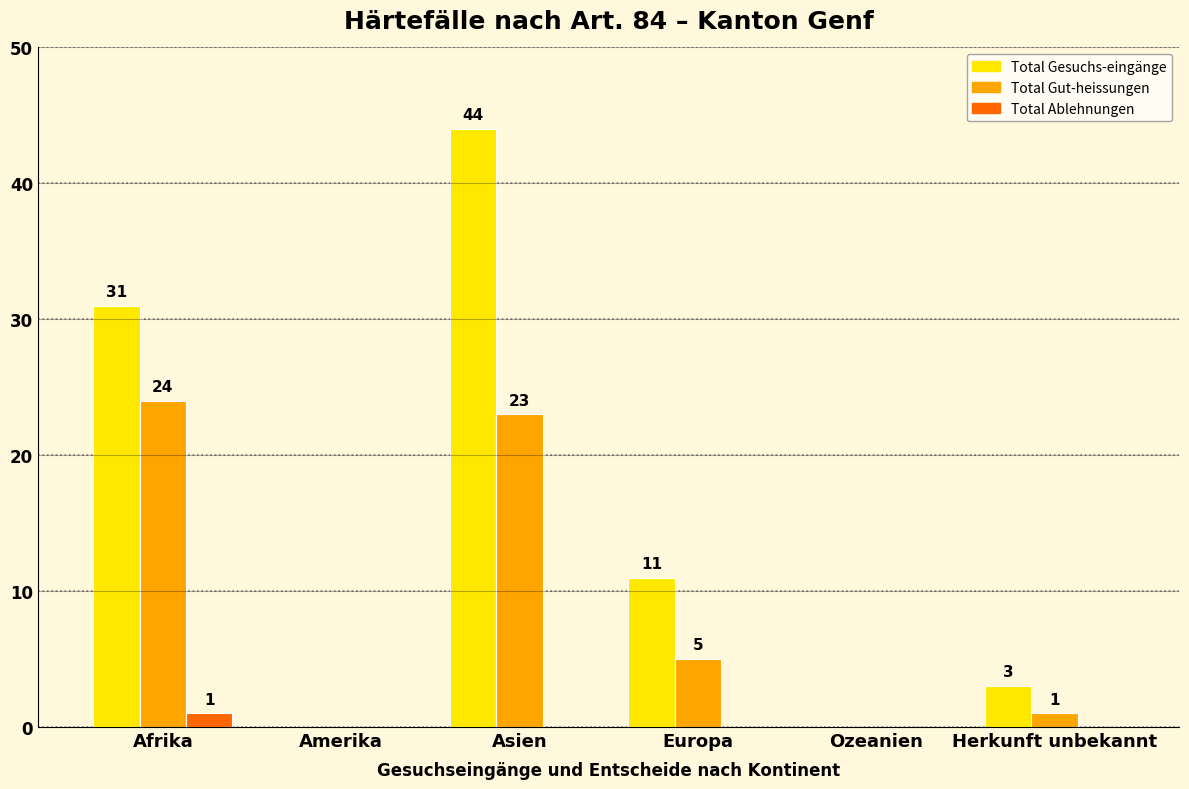

Which series changed the most between Afrika and Europa?

Total Gesuchs-eingänge